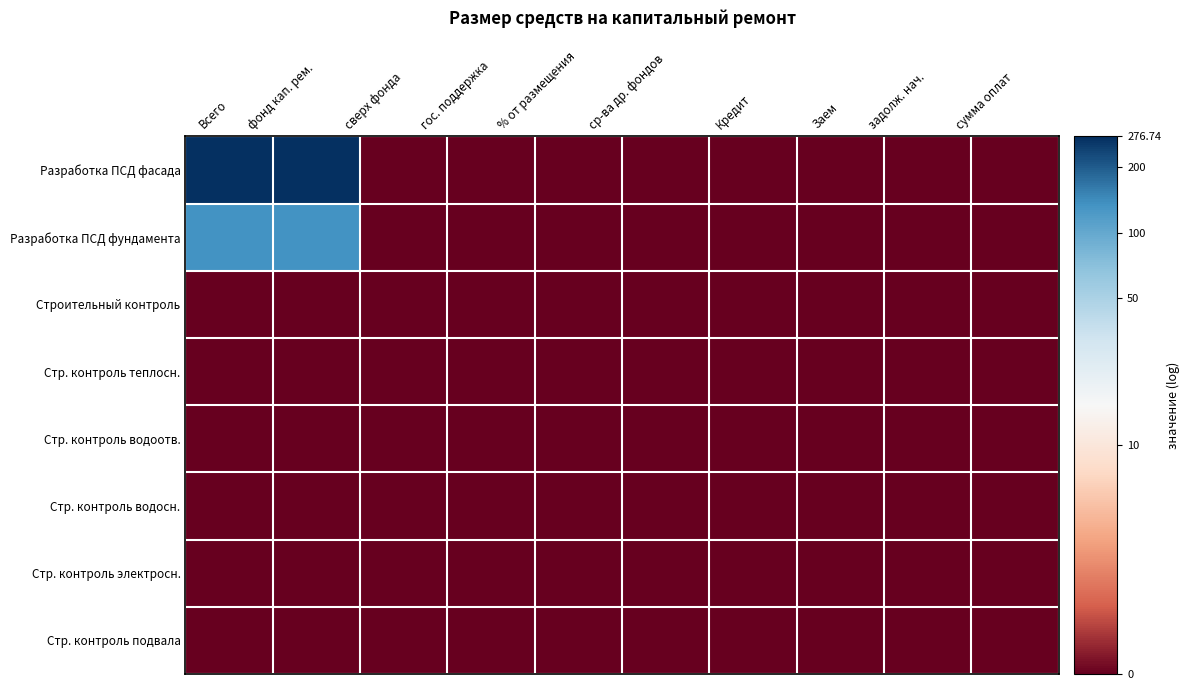

Which series has the largest total across all categories?

Разработка ПСД фасада